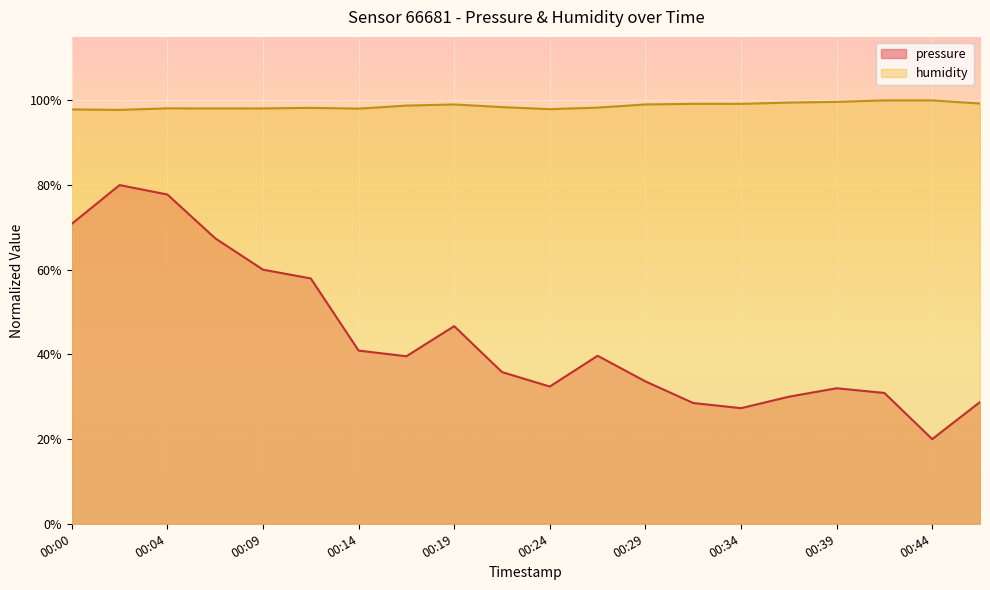

Read the pressure value at 00:02.

80.0